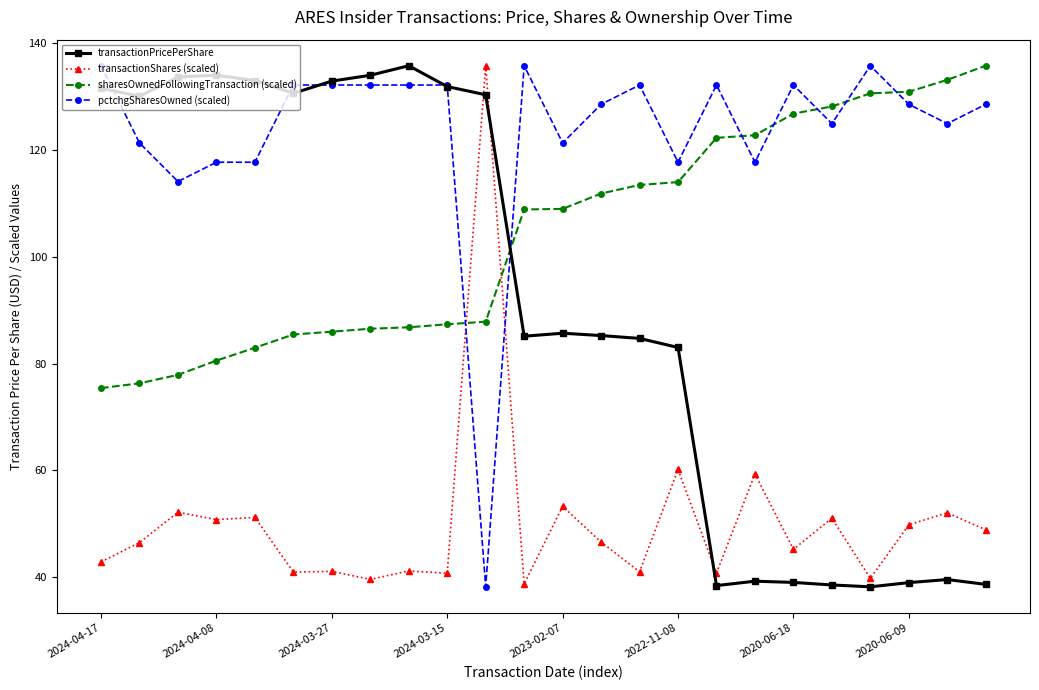

What is the difference between the maximum and minimum values in the pctchgSharesOwned (scaled) series?

97.5